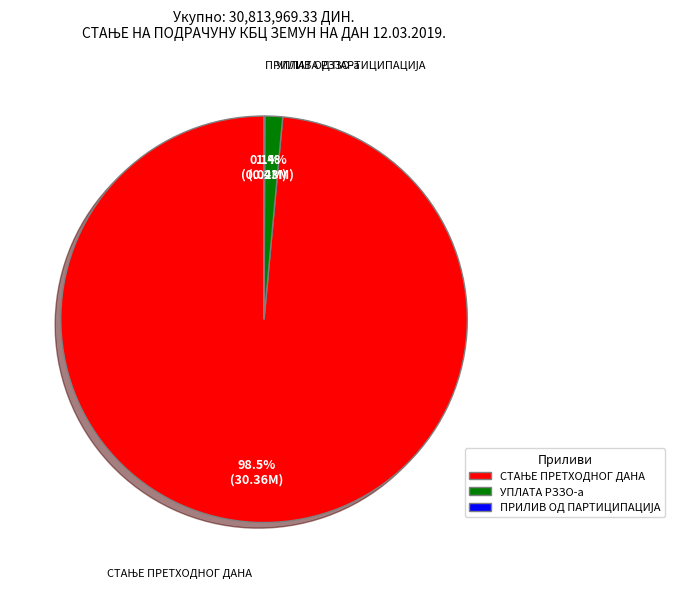

Is there any slice that represents more than half of the pie?

Yes